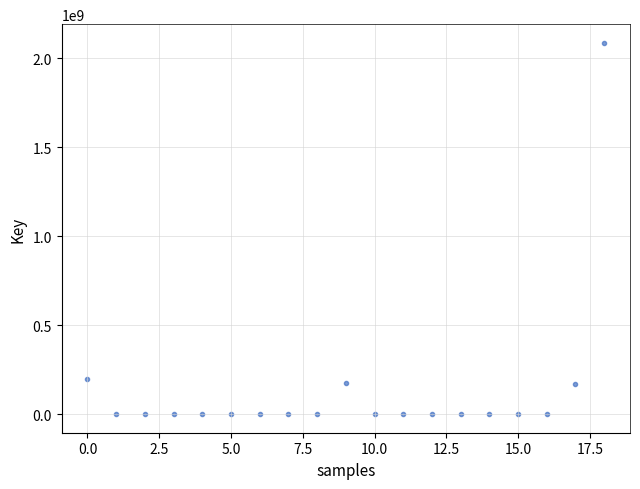

What is the range of Y values (max minus min)?

2088408835